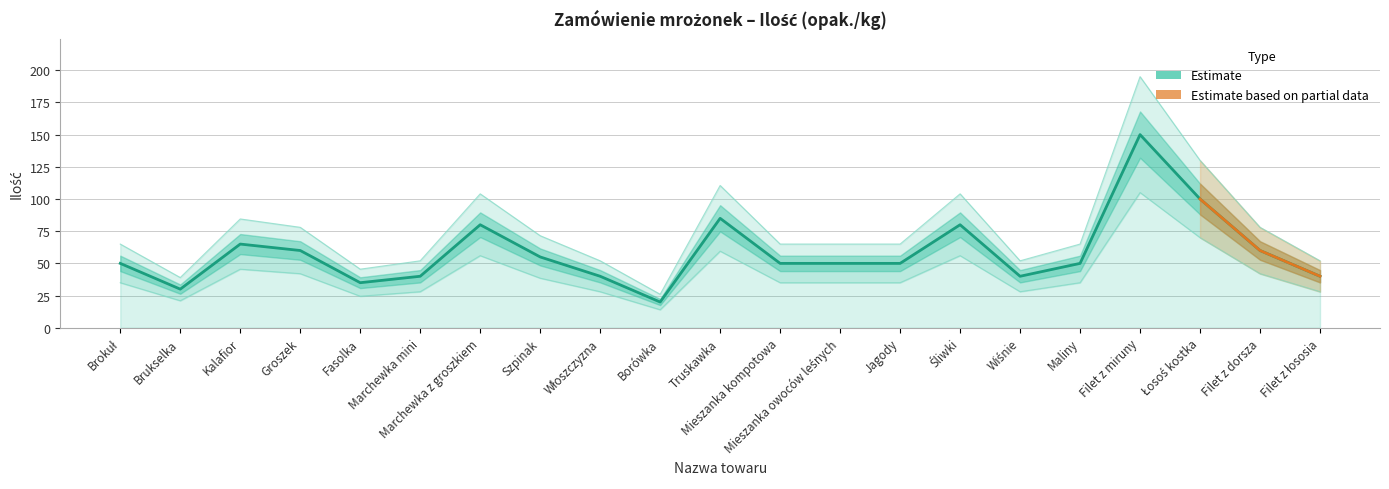

Where is the first local maximum?

Kalafior